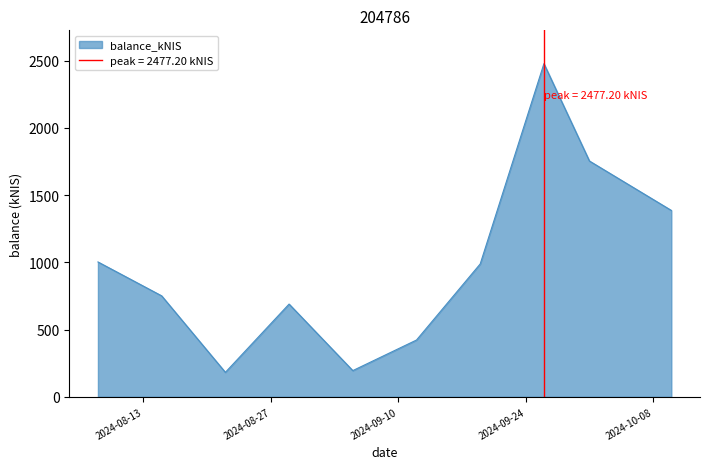

How many categories are shown in the chart?

10